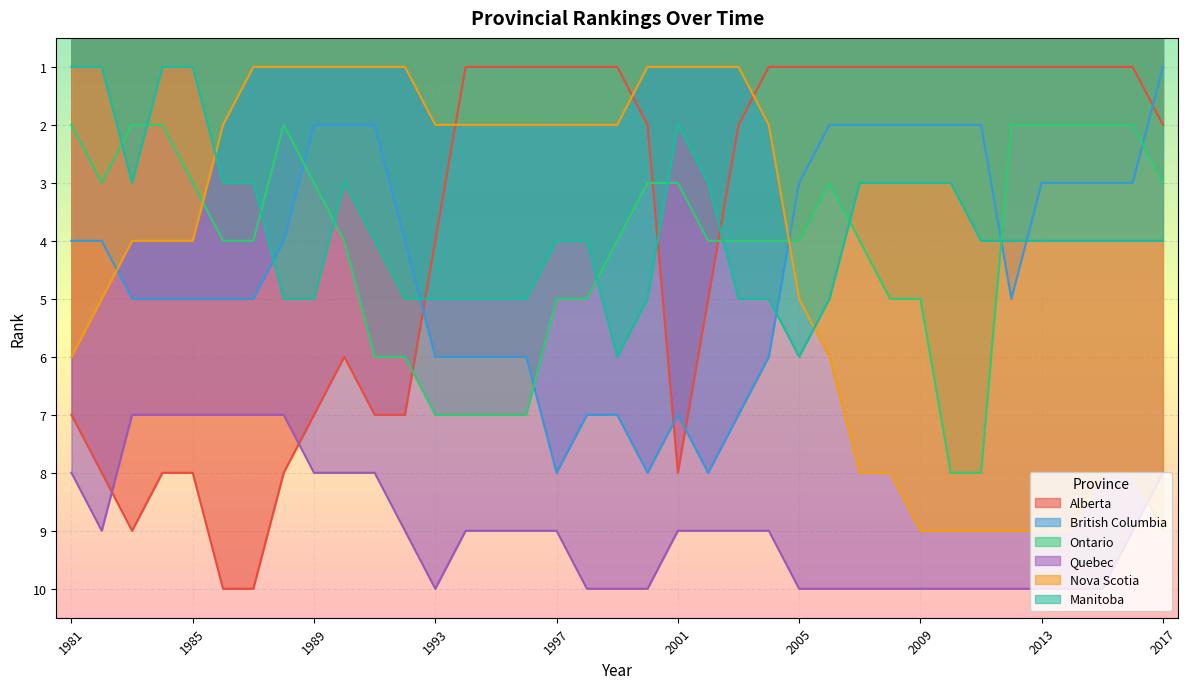

Count the Alberta values in the range 1 to 7.

29